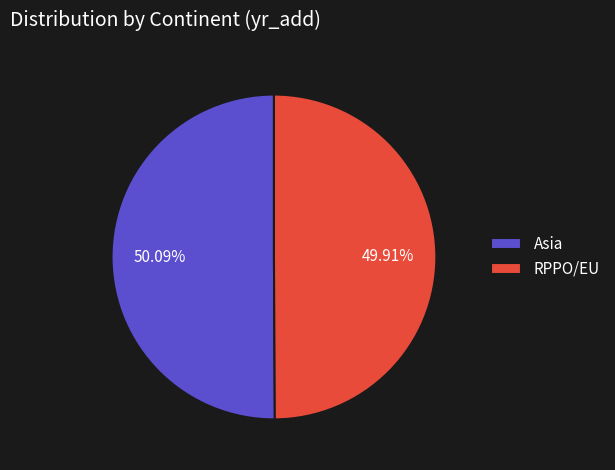

Is there a majority slice in this chart?

Yes